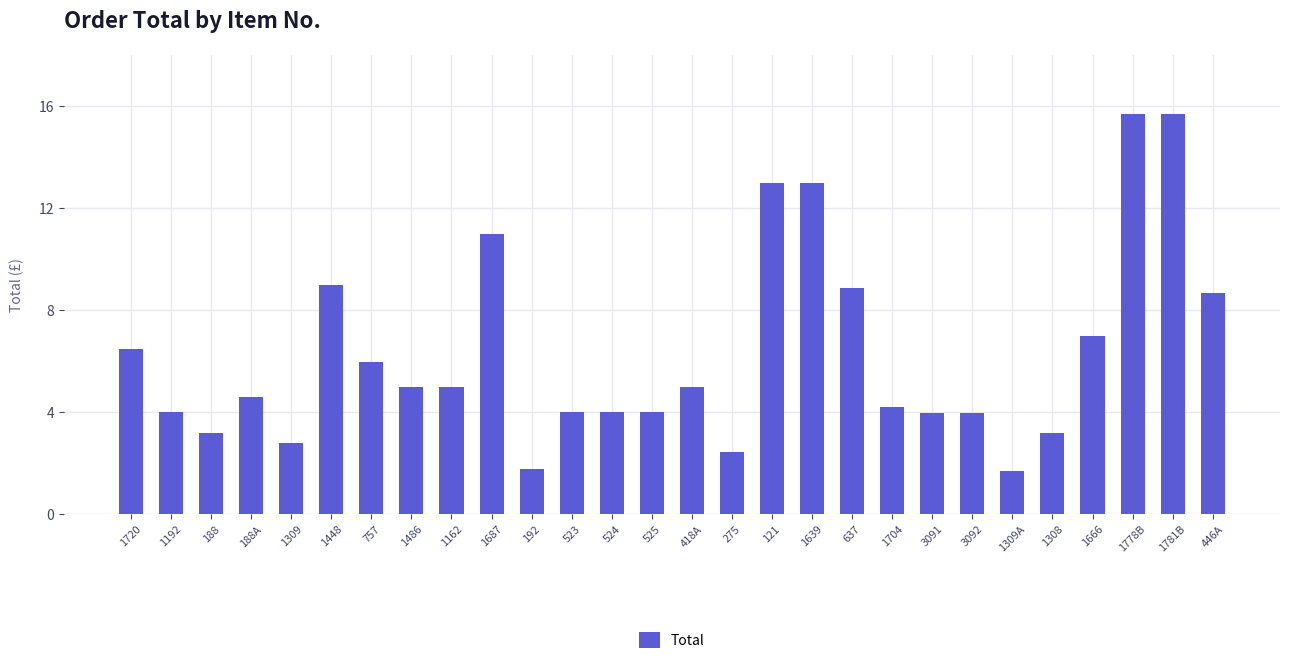

Approximately how many times larger is the value at 1448 compared to 1486?

1.8